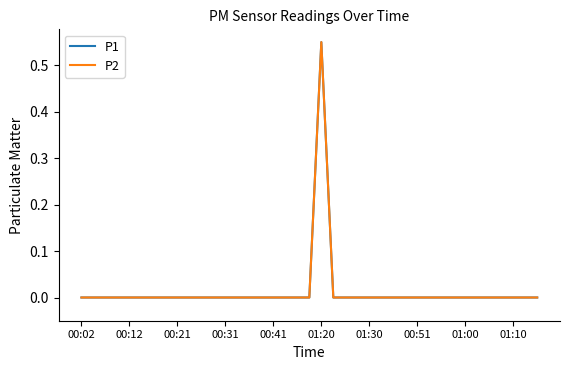

Where is the first local maximum for P2?

01:20